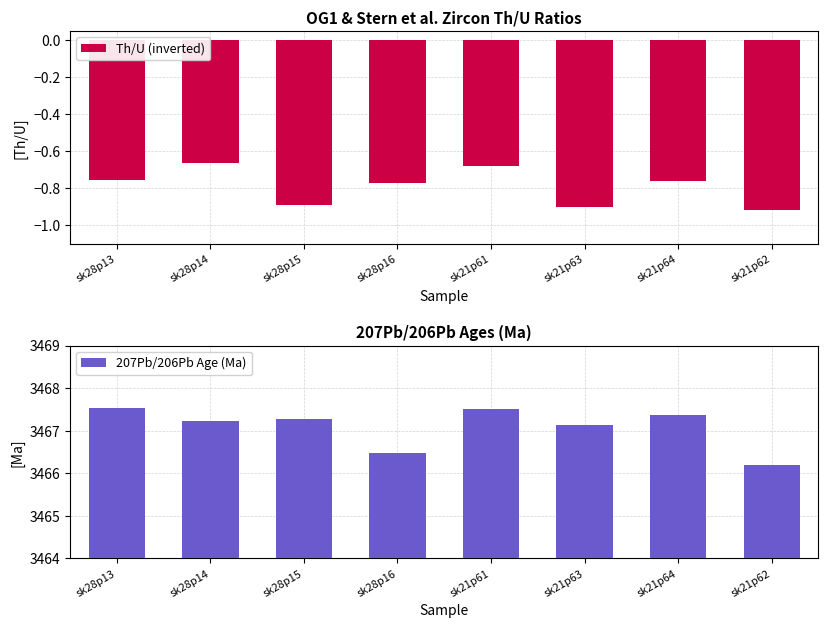

What is the value of the 207Pb/206Pb Age (Ma) bar at the 2nd from the left?

3467.2